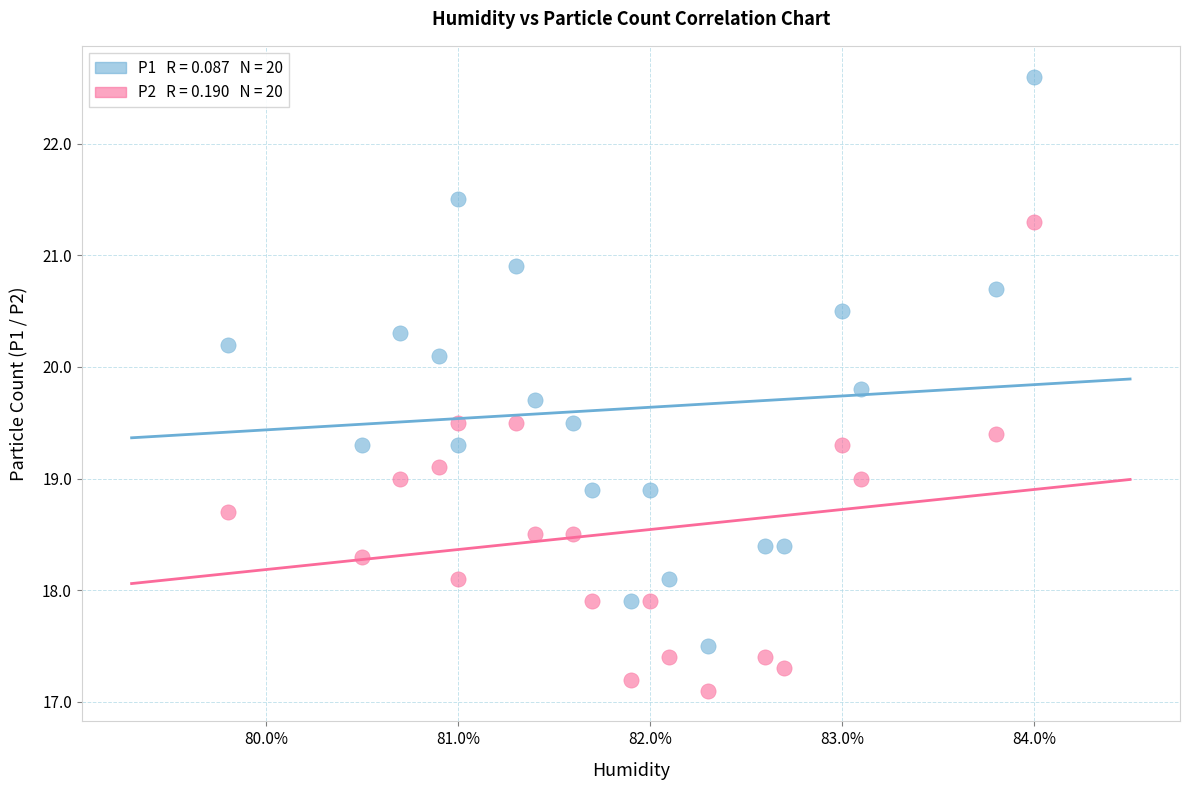

Across all data points, what is the range of X values (max minus min)?

4.2